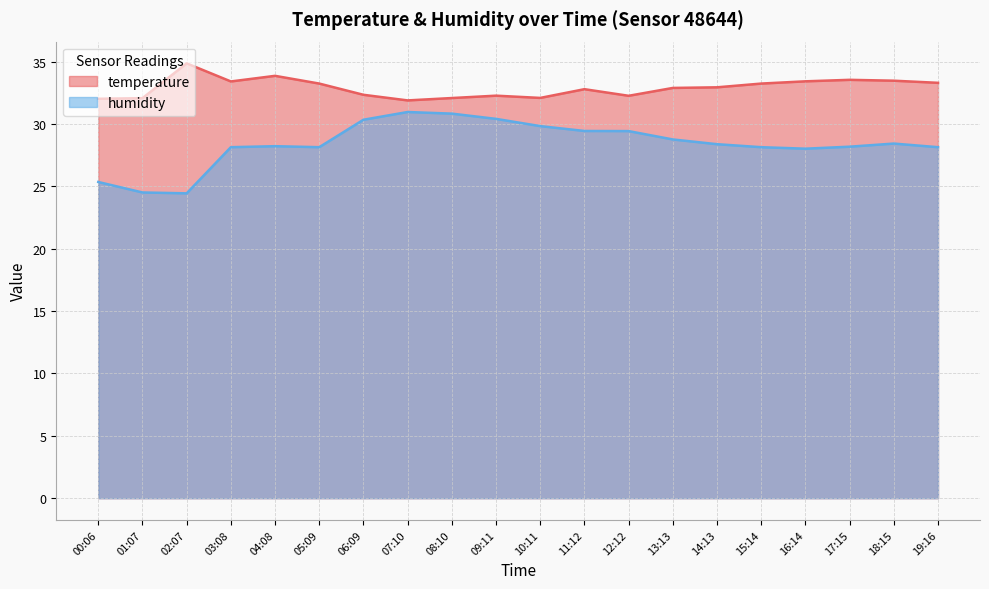

What is the sum of the temperature values at 03:08 and 17:15?

66.9